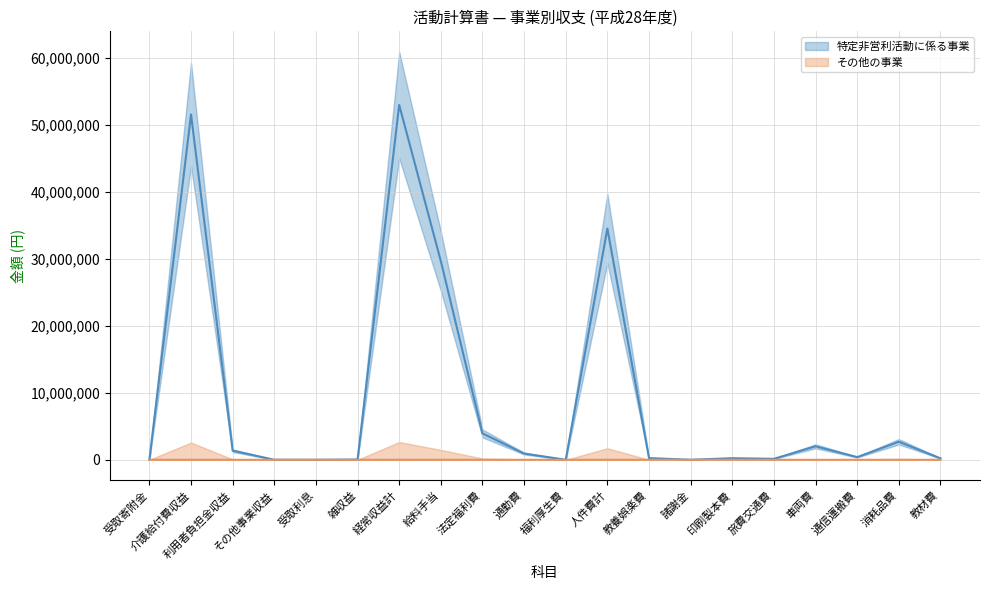

Reading left to right, what are all the values shown in this chart?

特定非営利活動に係る事業: 受取寄附金=10000	介護給付費収益=51548854	利用者負担金収益=1364070	その他事業収益=5480	受取利息=349	雑収益=42390	経常収益計=52969343	給料手当=29651376	法定福利費=3935457	通勤費=930290	福利厚生費=5200	人件費計=34522323	教養娯楽費=252614	諸謝金=4665	印刷製本費=234425	旅費交通費=143382	車両費=2017210	通信運搬費=396829	消耗品費=2695279	教材費=214823
その他の事業: 受取寄附金=0	介護給付費収益=0	利用者負担金収益=0	その他事業収益=1800	受取利息=0	雑収益=0	経常収益計=1800	給料手当=0	法定福利費=0	通勤費=0	福利厚生費=0	人件費計=0	教養娯楽費=0	諸謝金=0	印刷製本費=0	旅費交通費=0	車両費=0	通信運搬費=0	消耗品費=0	教材費=0